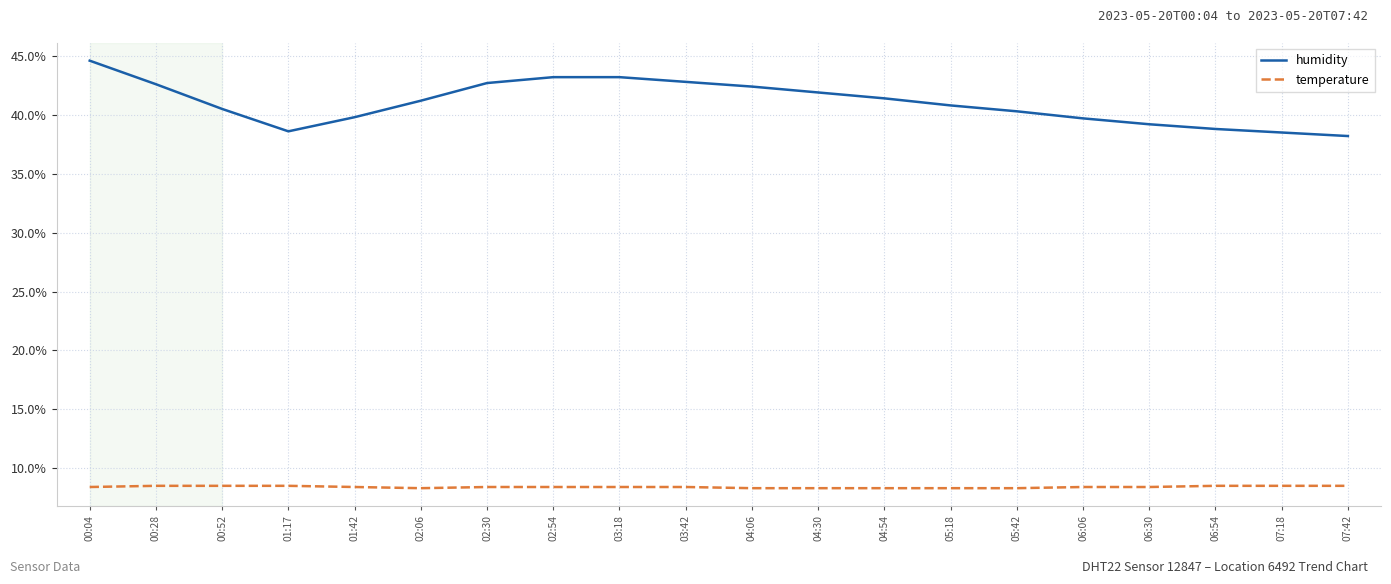

How many lines are shown in the chart?

2